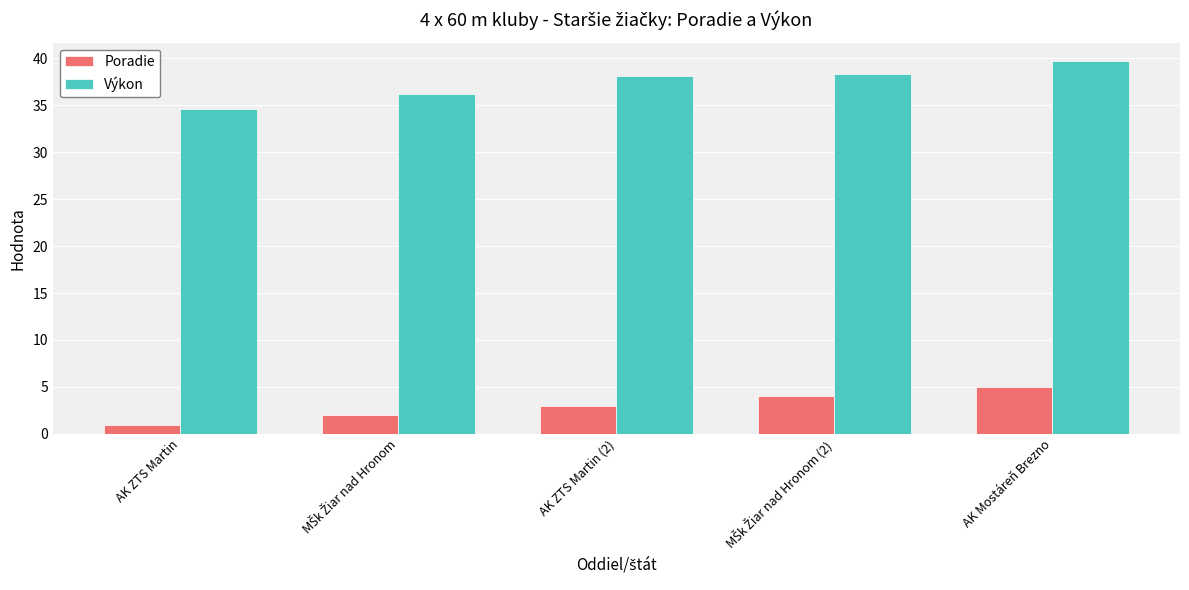

Reading right to left, what are all the values shown in this chart?

Poradie: 5.0	4.0	3.0	2.0	1.0
Výkon: 39.7	38.3	38.1	36.2	34.6